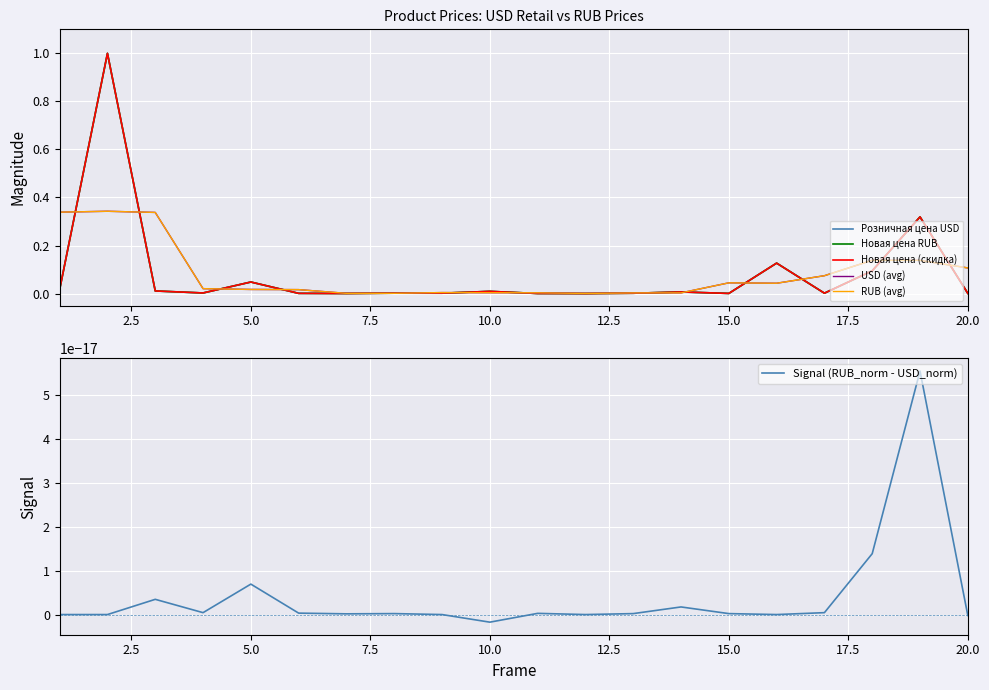

Between 5.0 and 7.5, which series saw the biggest shift?

USD (avg)